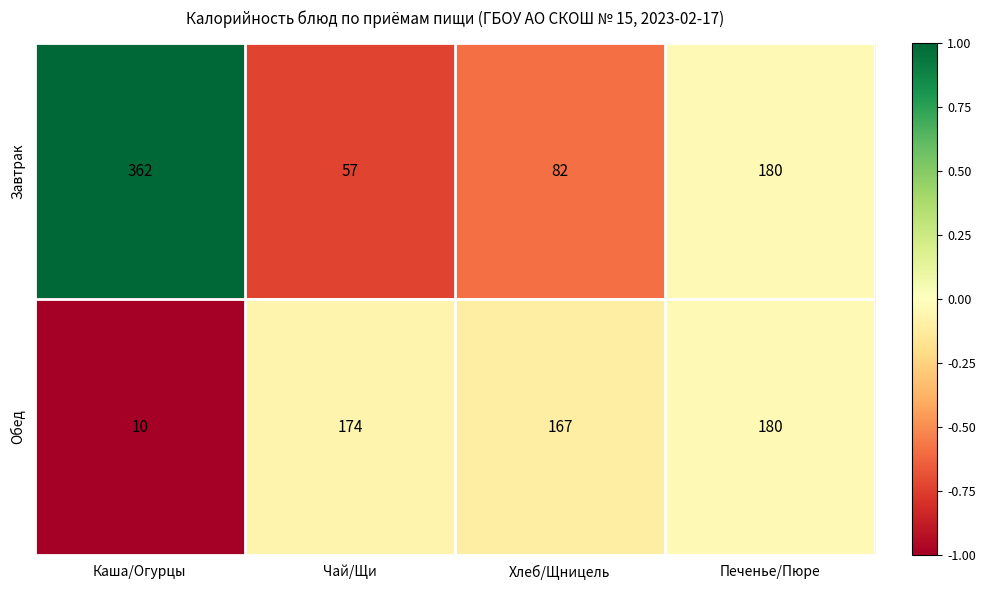

Reading right to left, what are all the values shown in this chart?

Завтрак: 180	82	57	362
Обед: 180	167	174	10